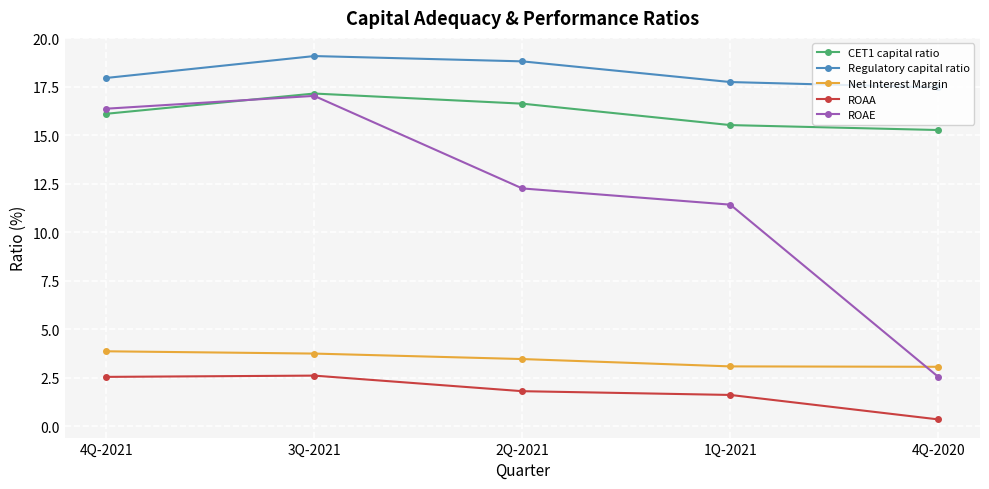

True or false: Net Interest Margin has a value of 0.7 at 4Q-2020.

False